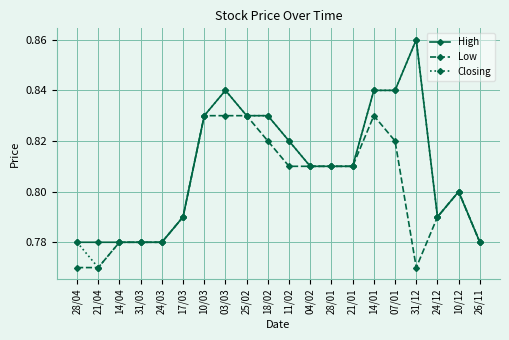

Does the chart display data point markers on the line(s)?

Yes